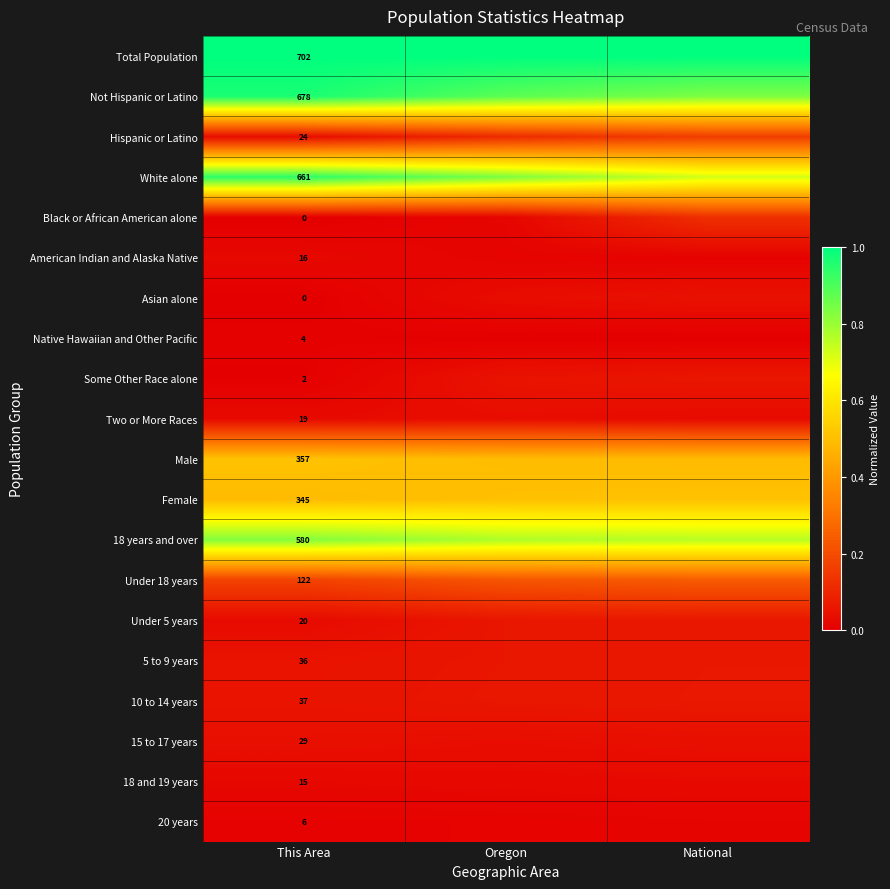

What is the minimum value for Total Population?

1.0